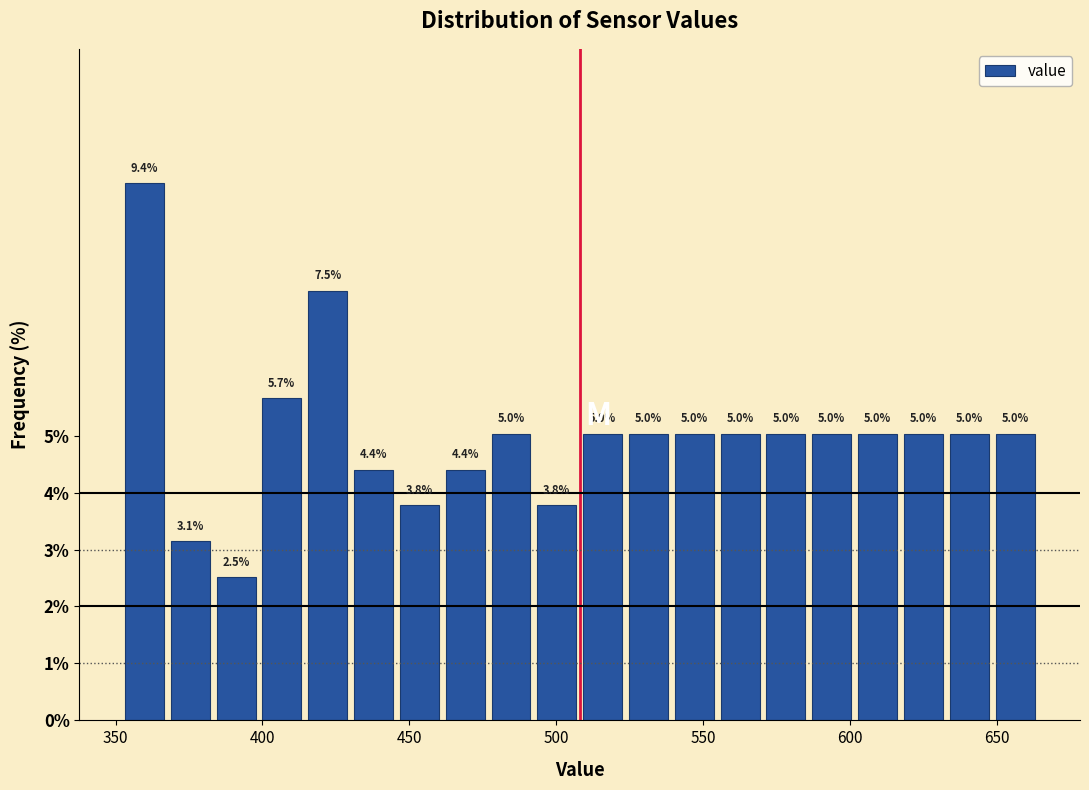

Read against the x-axis, roughly where is the centre of the tallest bar?

360